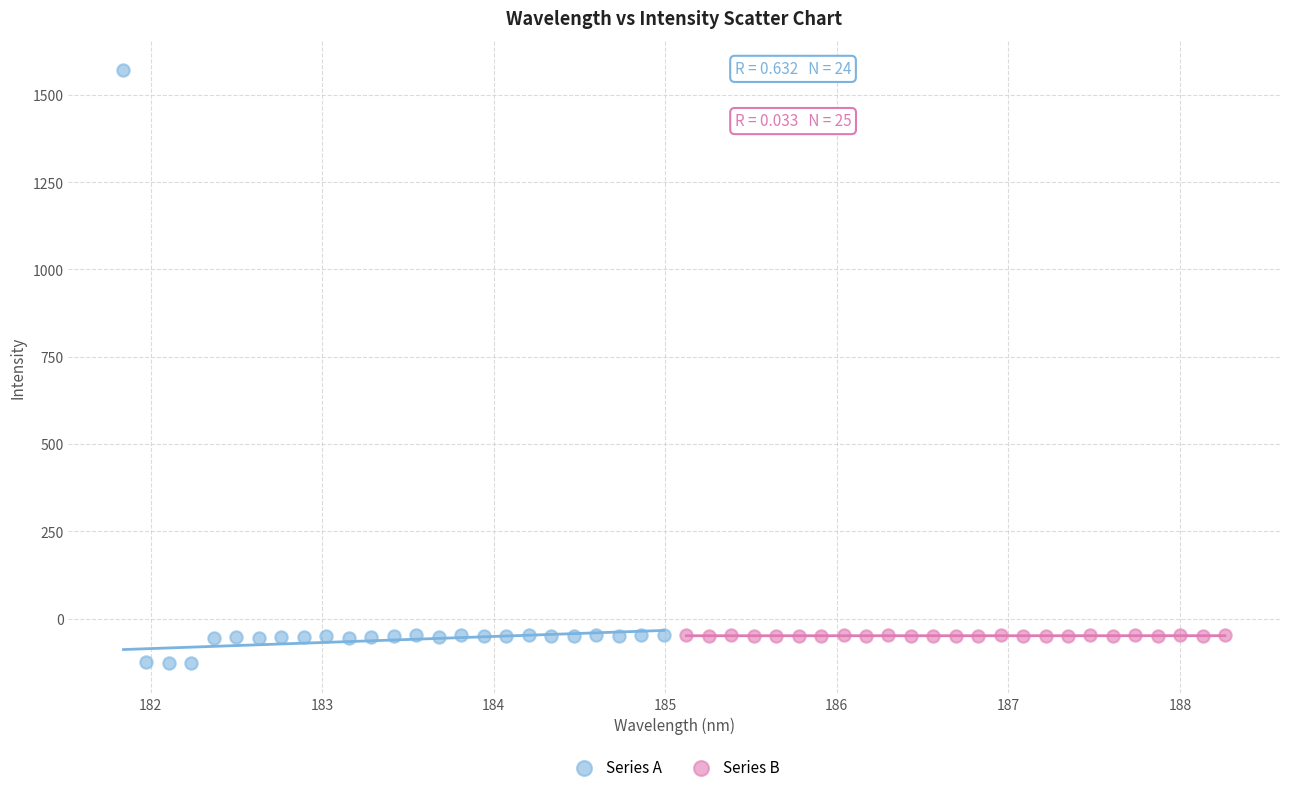

Which series contains the highest Y value?

Series A